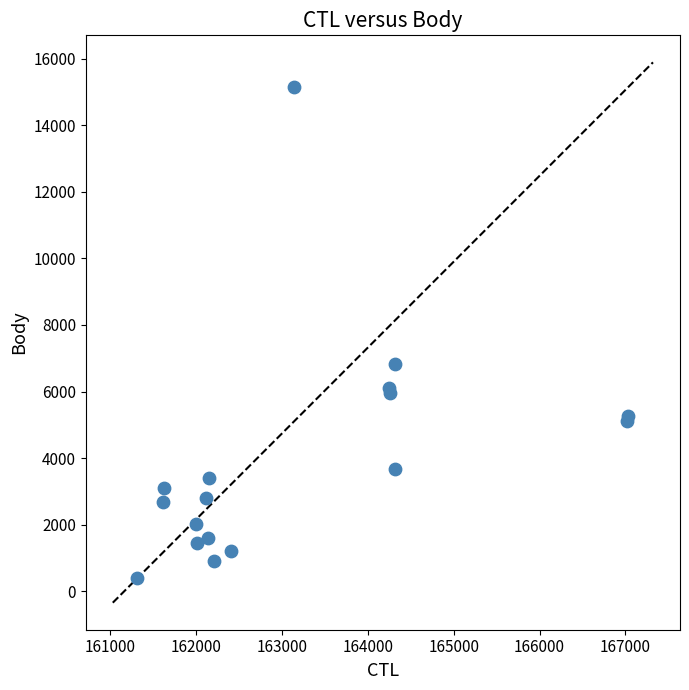

What Y value in the scatter plot is closest to 7772?

6835